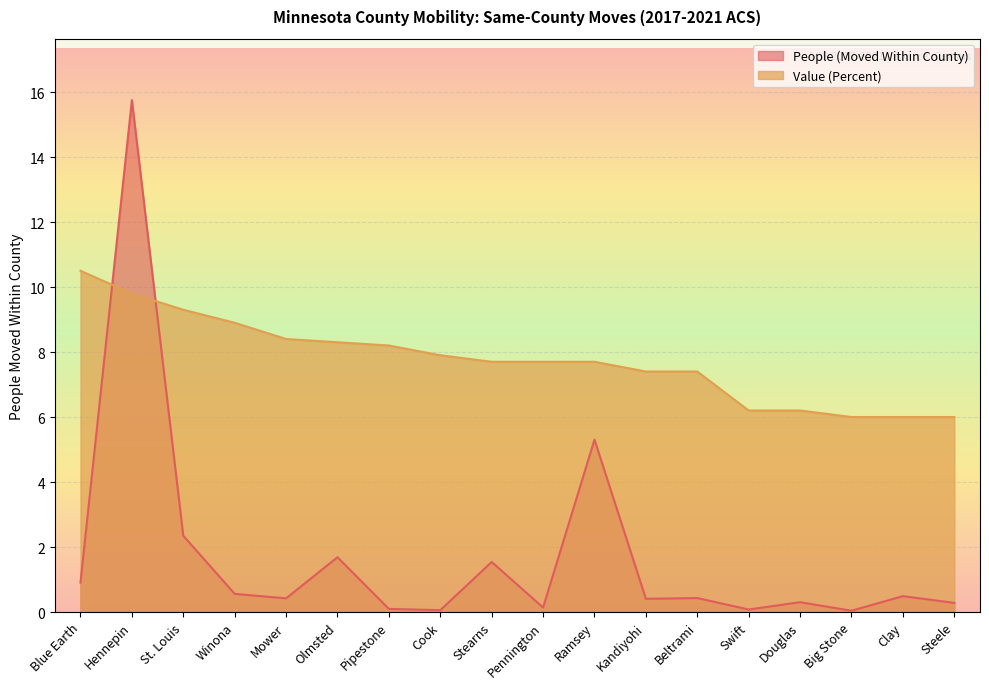

What value does the People (Moved Within County) series have at Douglas?

0.3